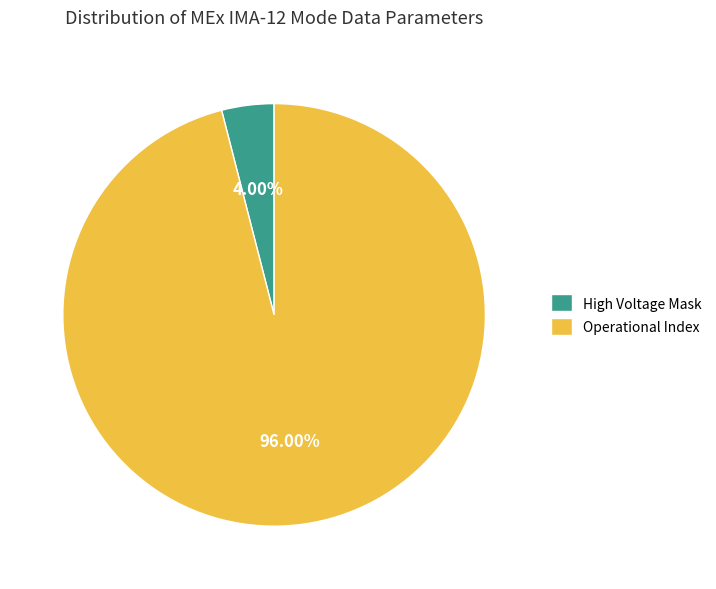

Which category has the smallest portion of the pie?

High Voltage Mask